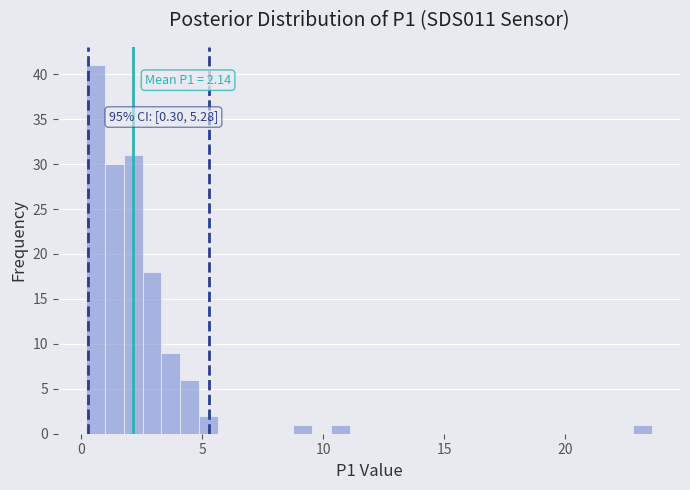

Around what value on the x-axis is the tallest bar? Give the approximate position of its centre, as read against the axis.

0.5